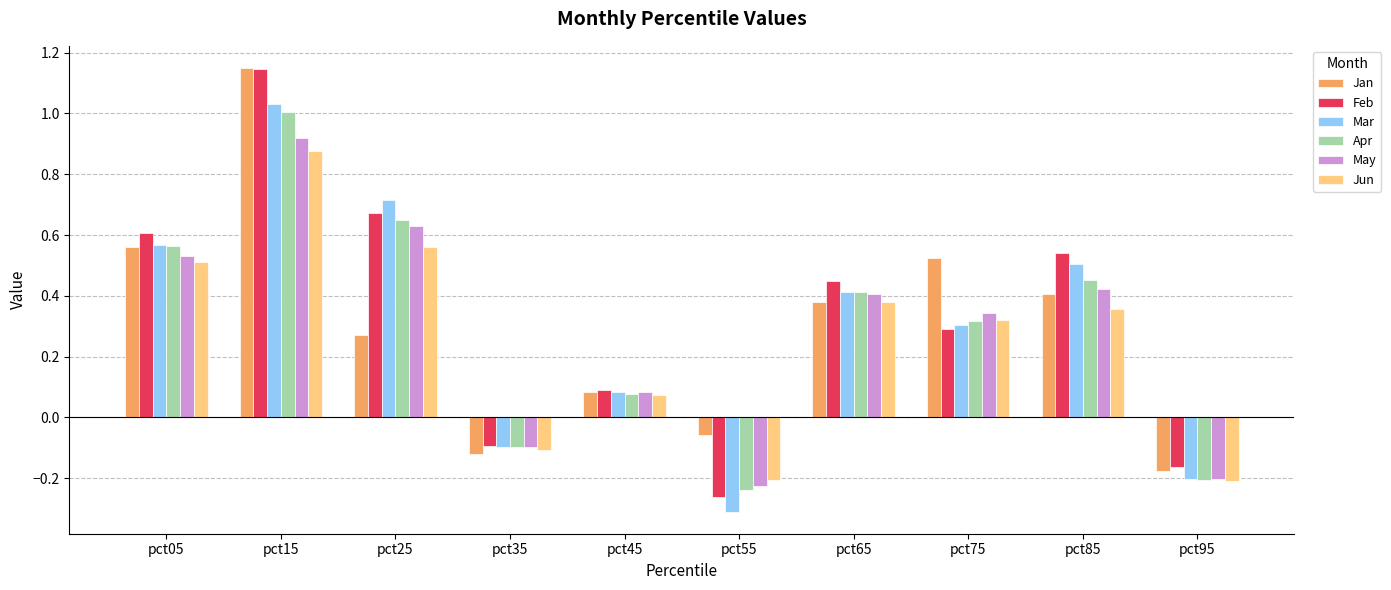

Is it true that Jun equals 0.4 at pct65?

True